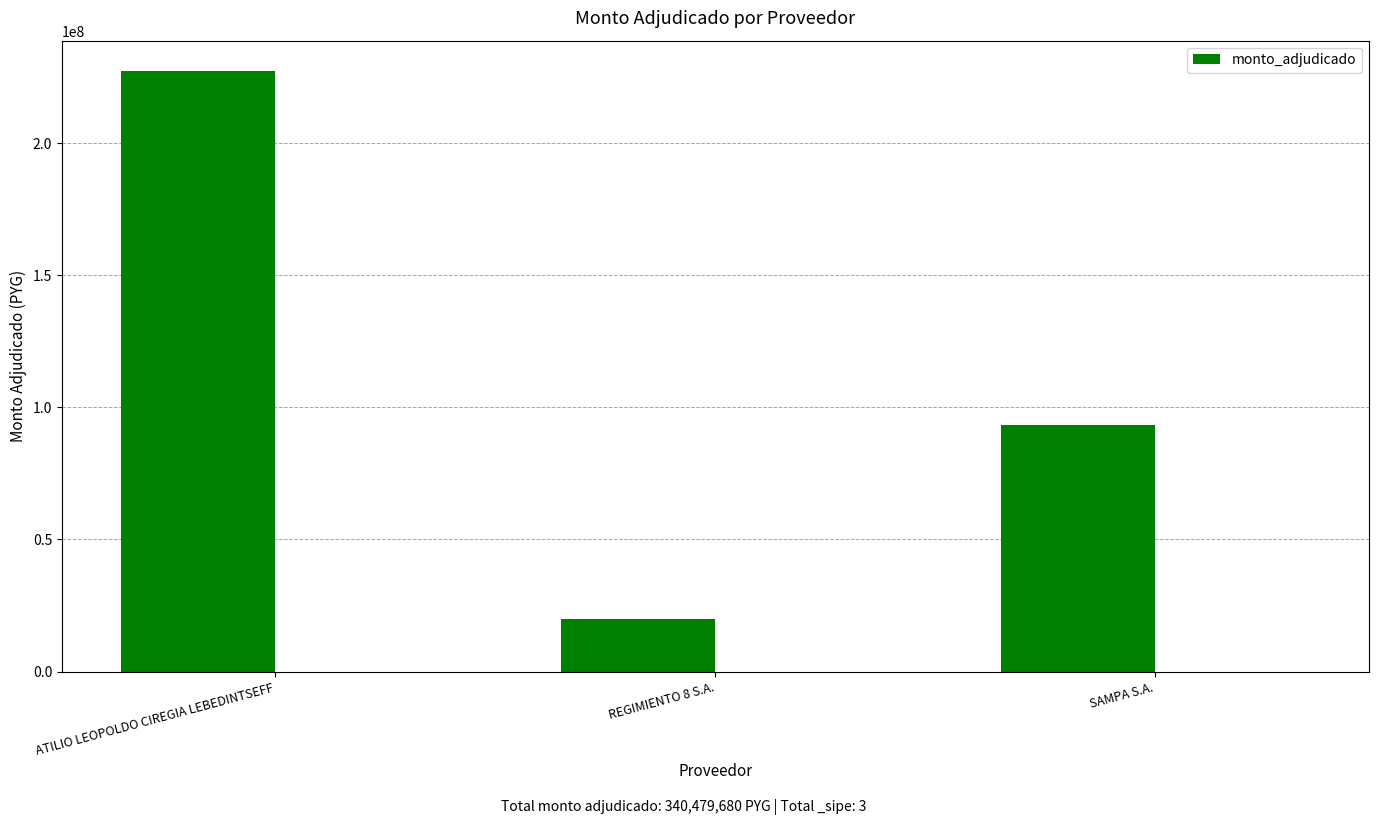

At which label does the data first exceed 93202180?

ATILIO LEOPOLDO CIREGIA LEBEDINTSEFF